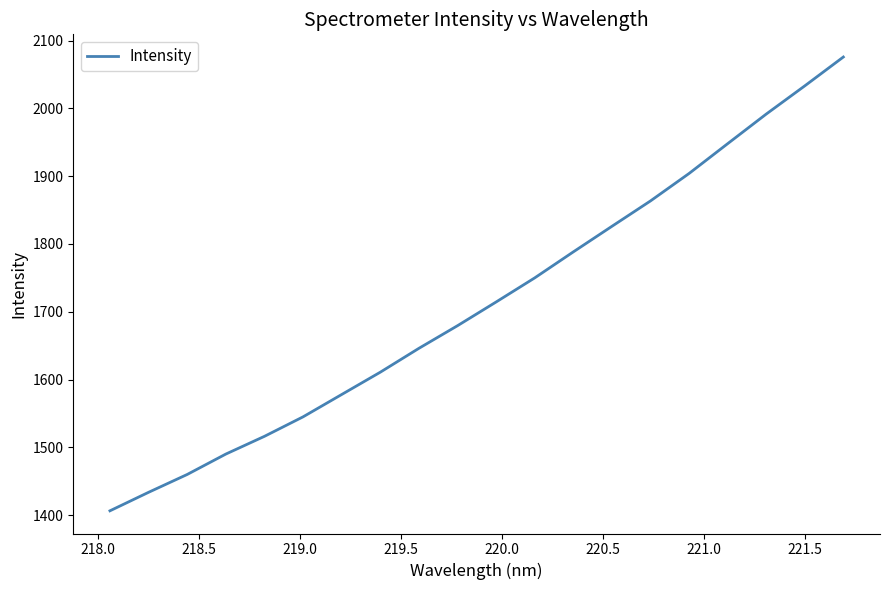

What is the difference between the maximum and minimum values?

669.3